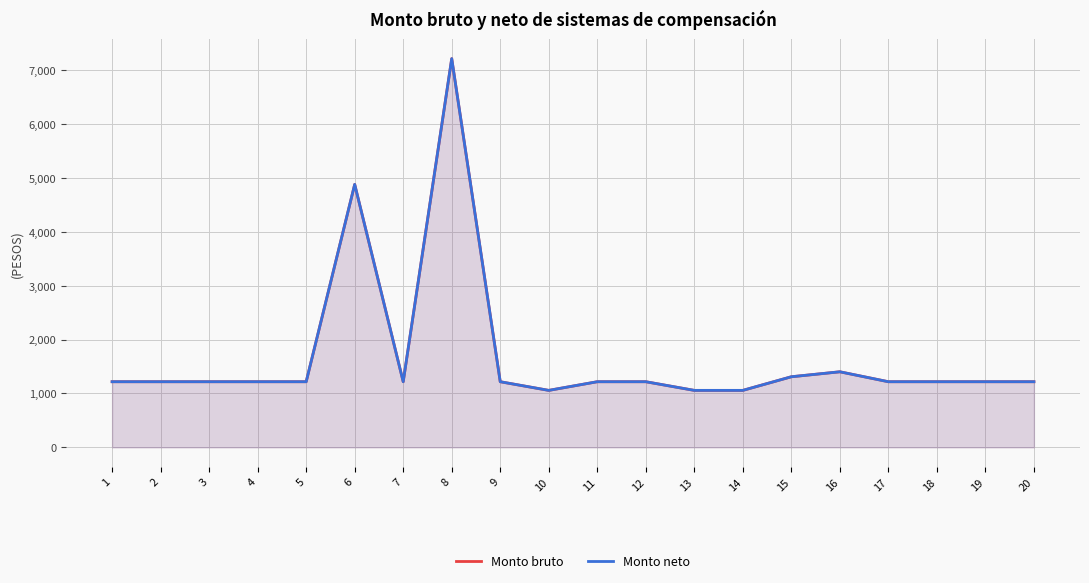

What is the average value of the Monto neto series?

1691.4